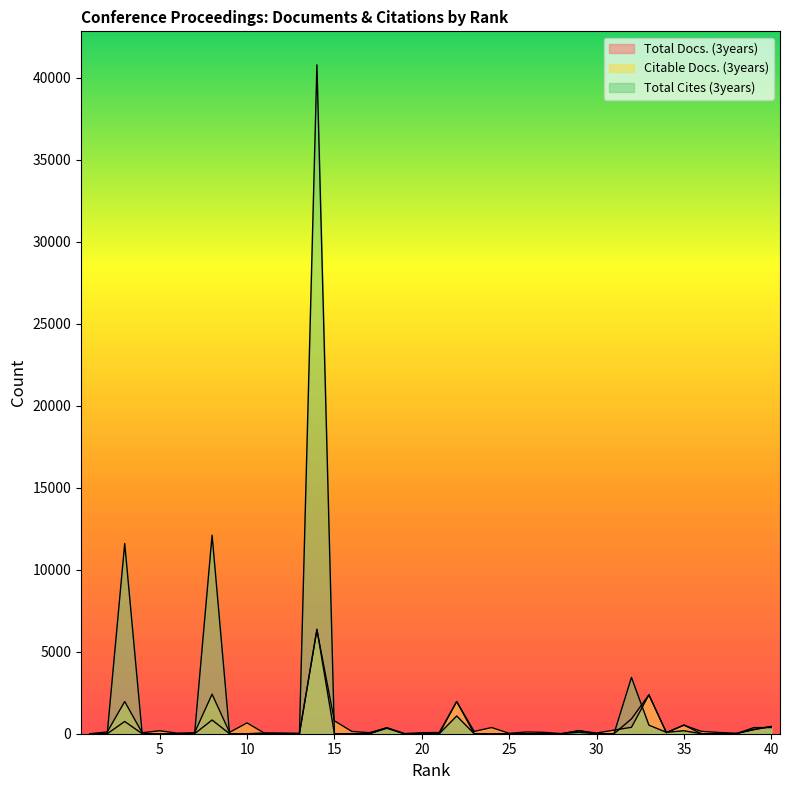

Reading right to left, transcribe all the data shown in this chart.

Total Docs. (3years): 40=440	39=256	38=0	37=0	36=0	35=526	34=69	33=2374	32=905	31=0	30=0	29=184	28=1	27=0	26=0	25=0	24=0	23=0	22=1964	21=0	20=0	19=0	18=366	17=0	16=0	15=0	14=6376	13=0	12=22	11=30	10=0	9=0	8=836	7=0	6=0	5=0	4=0	3=746	2=0	1=0
Citable Docs. (3years): 40=439	39=251	38=27	37=76	36=144	35=522	34=66	33=2367	32=390	31=220	30=40	29=181	28=1	27=84	26=106	25=24	24=376	23=142	22=1959	21=74	20=61	19=9	18=360	17=62	16=137	15=788	14=6324	13=28	12=21	11=30	10=659	9=83	8=2409	7=63	6=34	5=180	4=58	3=1962	2=106	1=0
Total Cites (3years): 40=377	39=370	38=0	37=0	36=0	35=181	34=88	33=521	32=3432	31=0	30=0	29=82	28=7	27=0	26=0	25=0	24=0	23=0	22=1082	21=0	20=0	19=0	18=332	17=0	16=0	15=0	14=40781	13=0	12=13	11=21	10=0	9=0	8=12104	7=0	6=0	5=0	4=0	3=11593	2=0	1=0